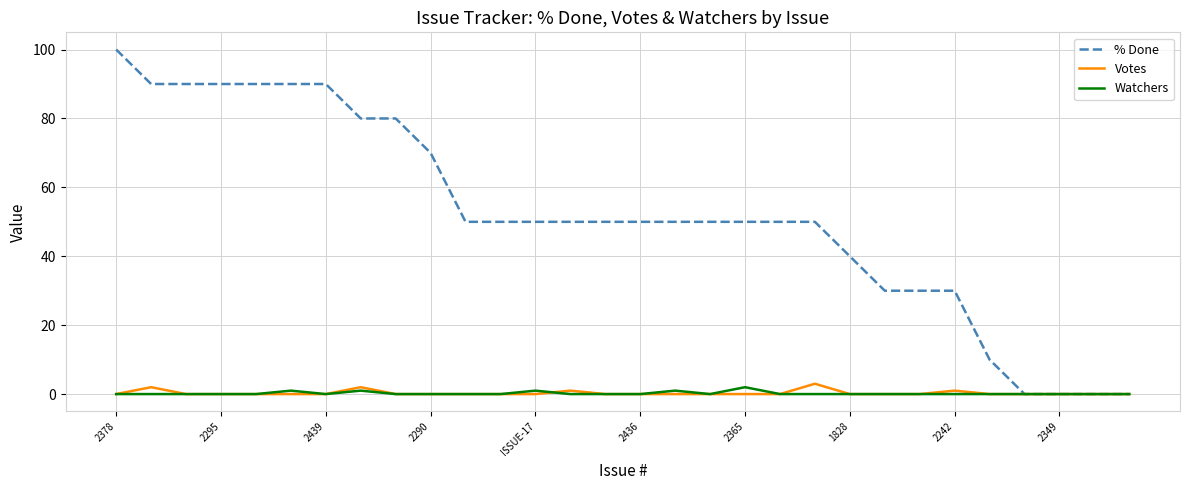

Which series has the largest range (max minus min)?

% Done